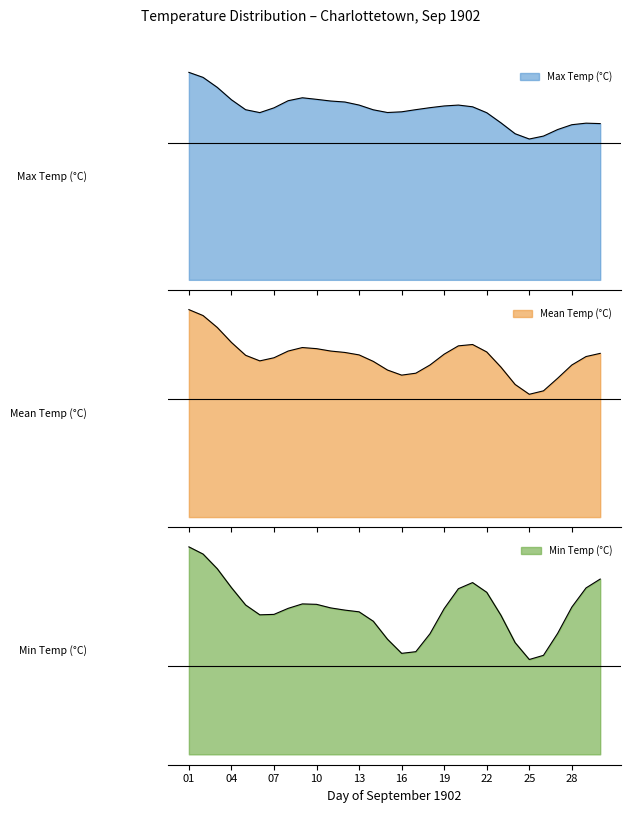

Is the value of Min Temp (°C) at 26 greater than the value of Mean Temp (°C) at 30?

No